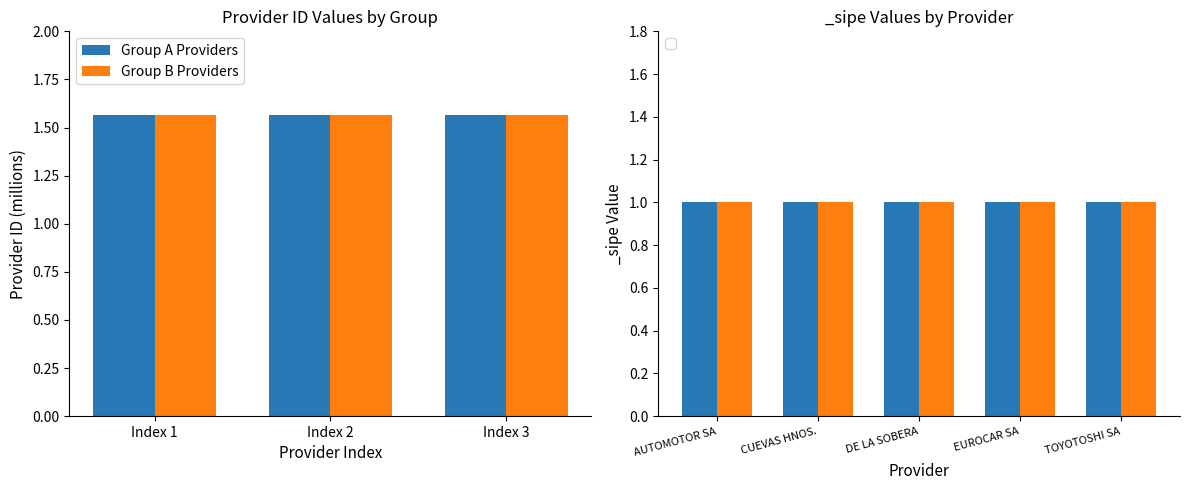

Is it true that Group A Providers equals 1.6 at Index 2?

True